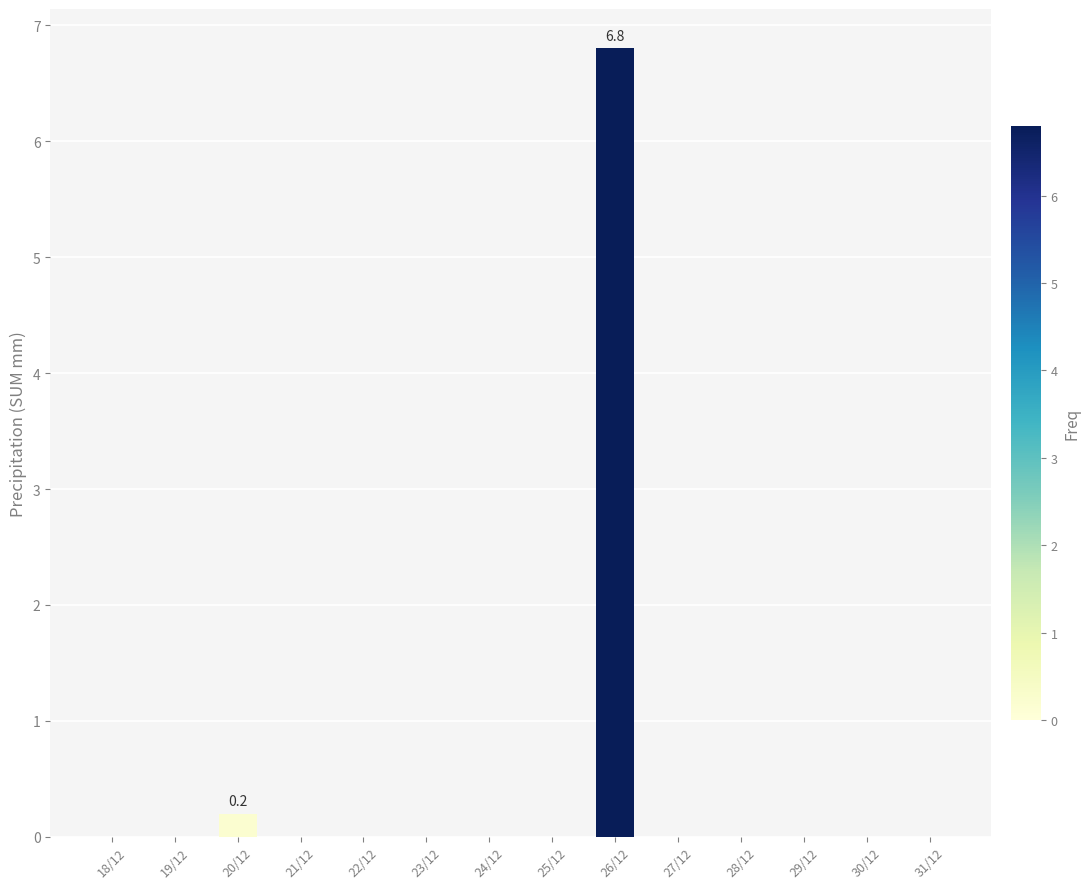

Are the bars grouped side by side (vs. stacked)?

No